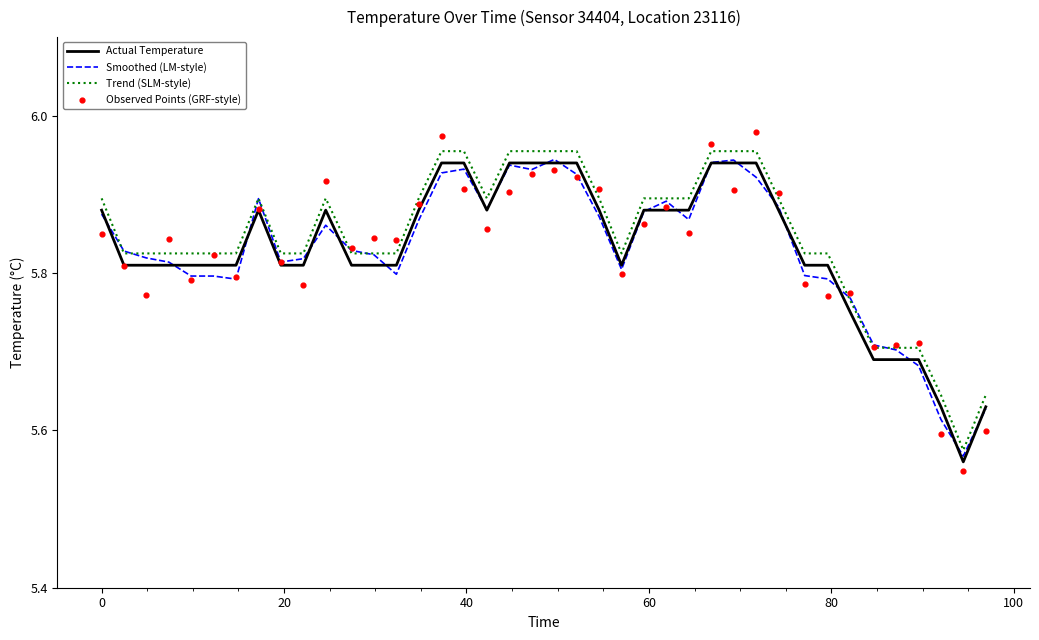

True or false: Actual Temperature and Trend (SLM-style) intersect in this chart.

False